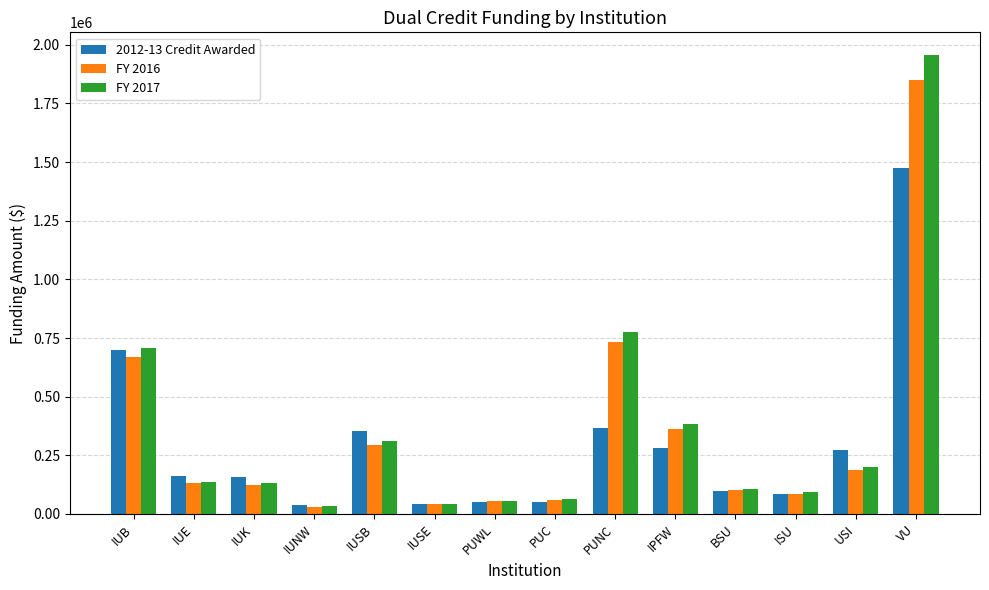

What is the greatest value displayed?

1955581